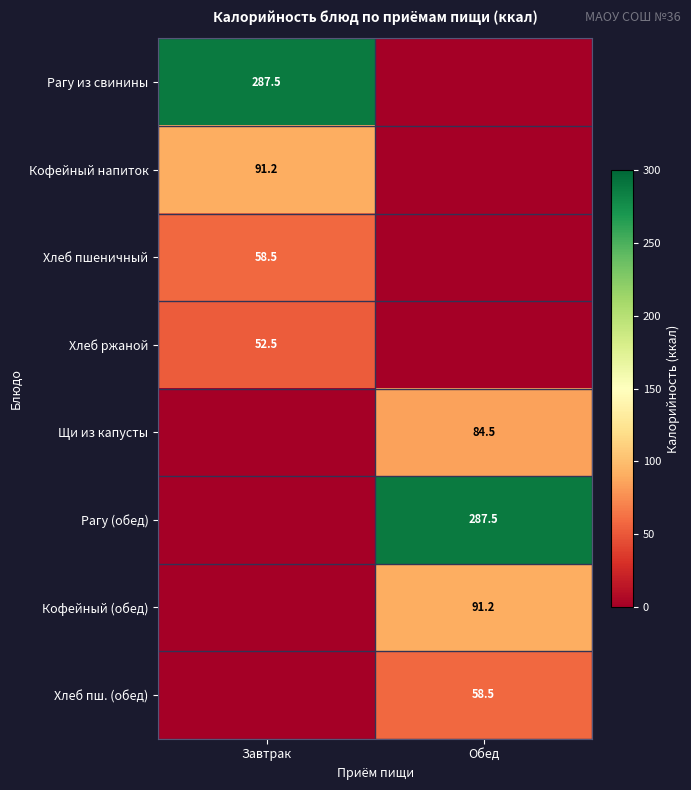

Is the value of Рагу (обед) at Обед greater than the value of Хлеб пш. (обед) at Обед?

Yes